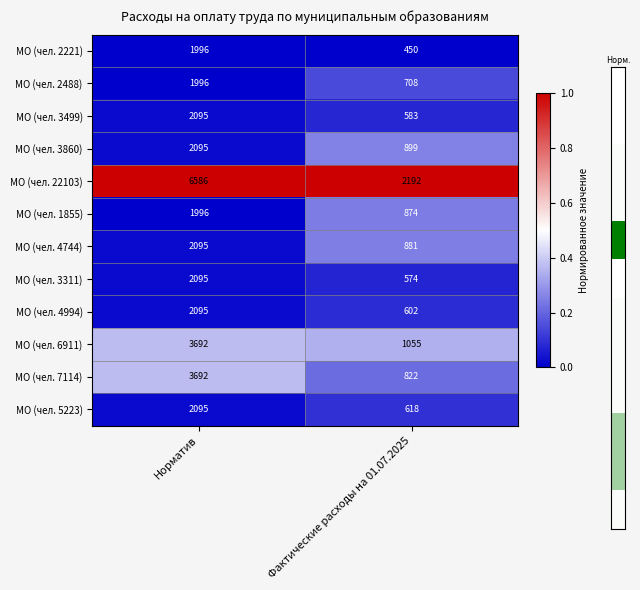

What is the approximate value of МО (чел. 3311) at Норматив, to the nearest 100?

2100